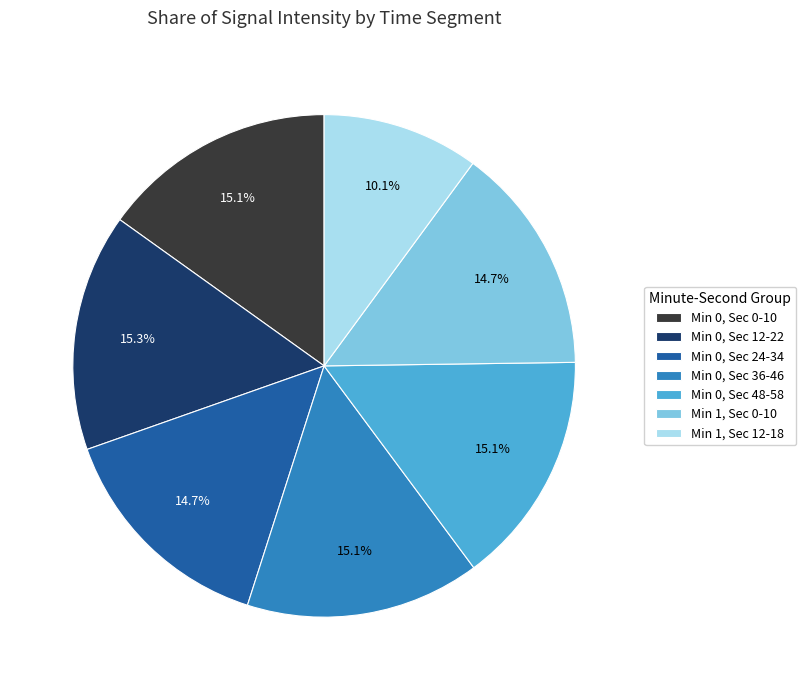

Which slice is the smallest?

Min 1, Sec 12-18